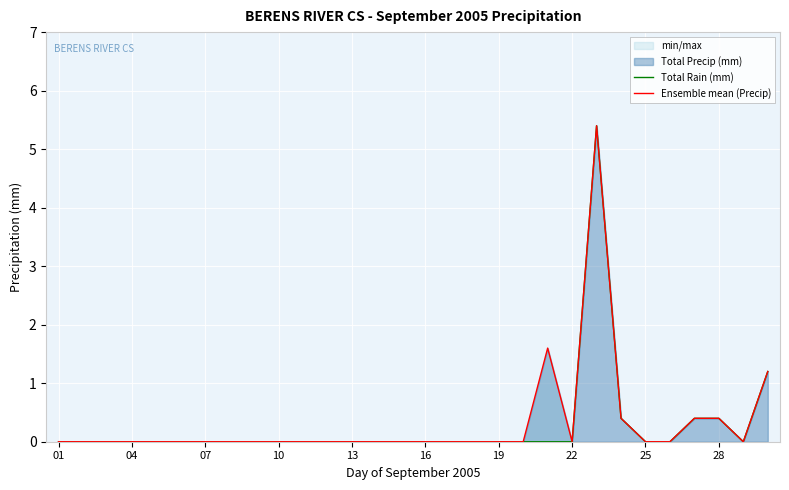

True or false: Ensemble mean (Precip) and Total Rain (mm) cross at least once.

False